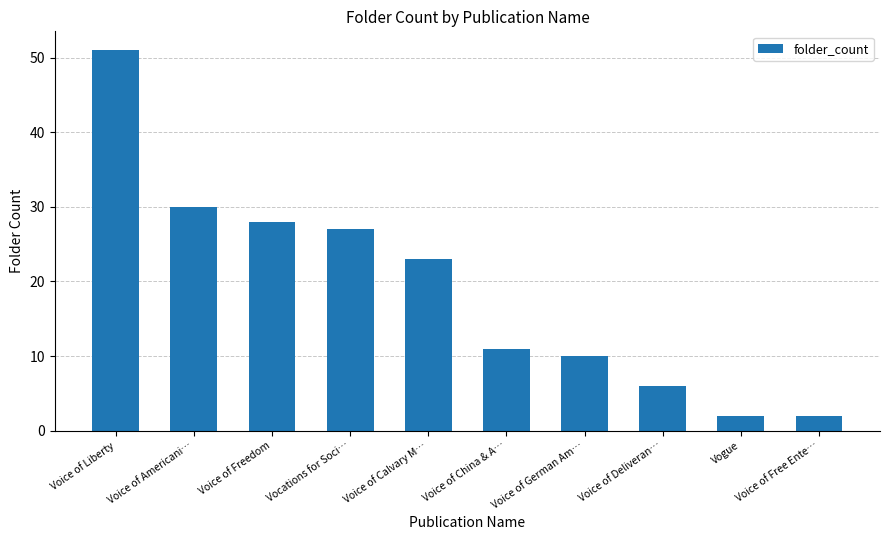

What is the label of the 10th bar from the right?

Voice of Liberty